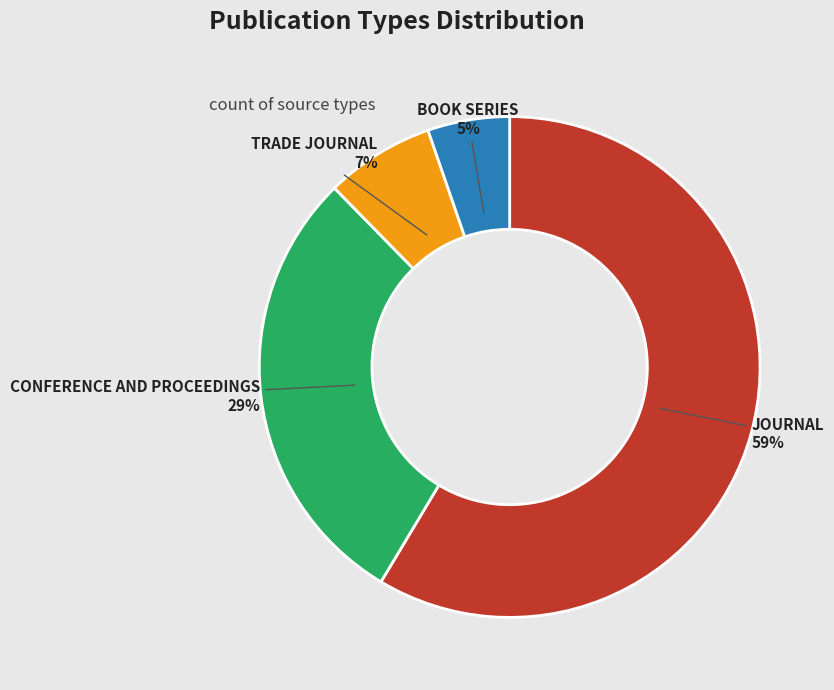

Does any single category account for the majority?

Yes